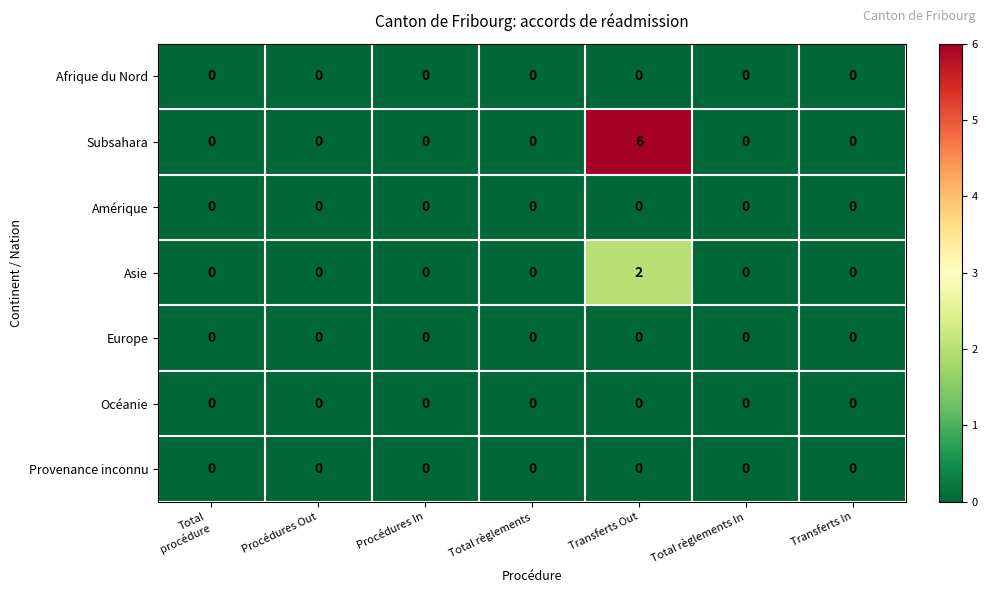

At which category is the sum across all series the highest?

Transferts Out